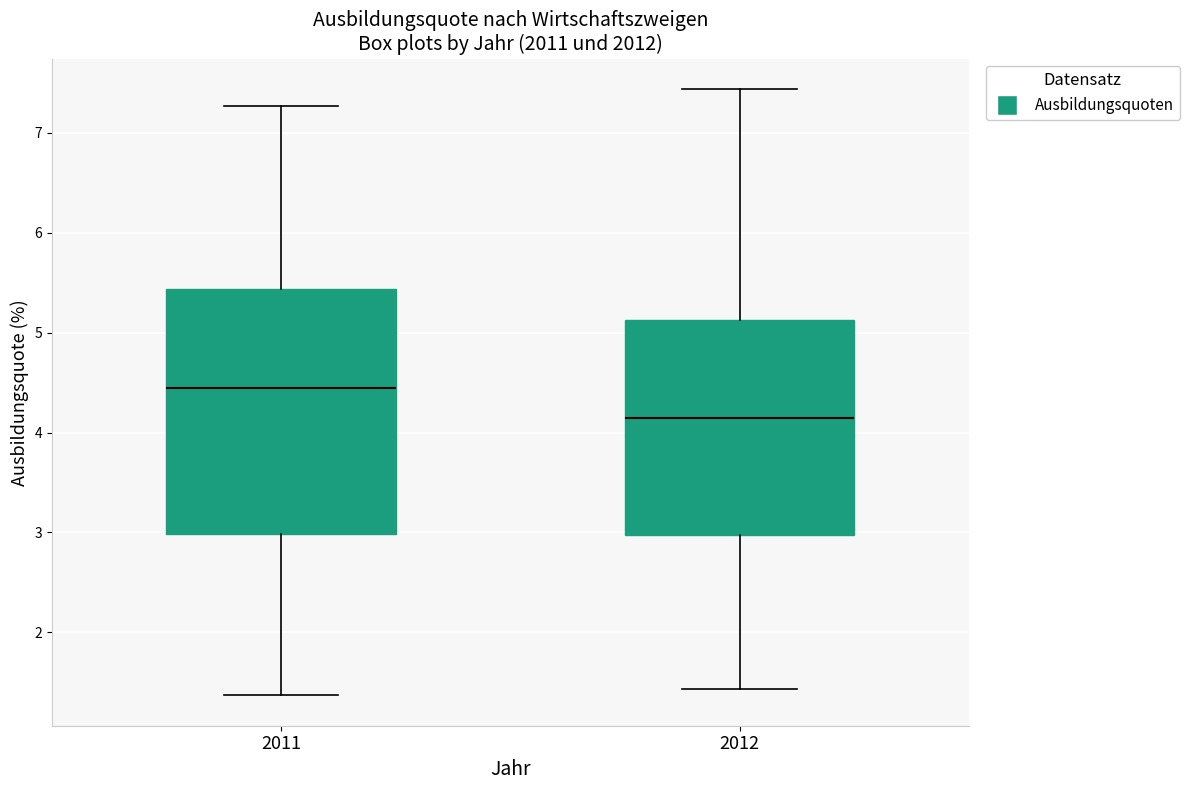

Which box's median line is the highest?

2011